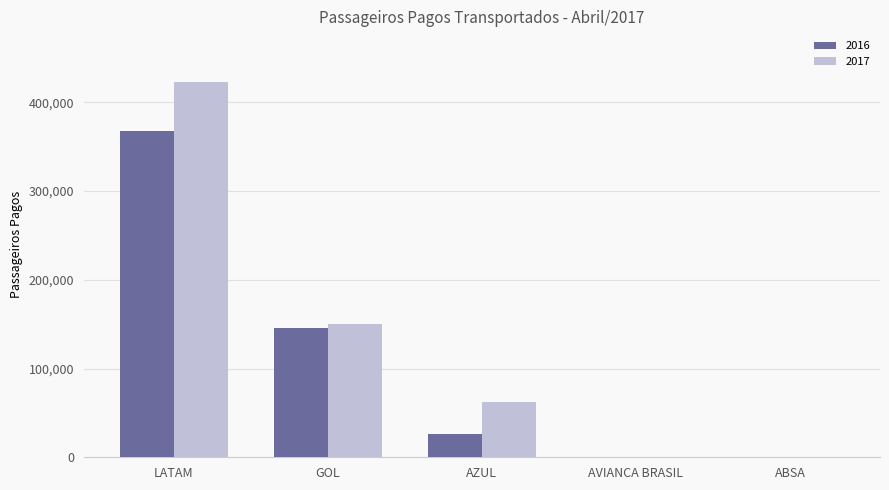

Between LATAM and GOL, which series saw the biggest shift?

2017